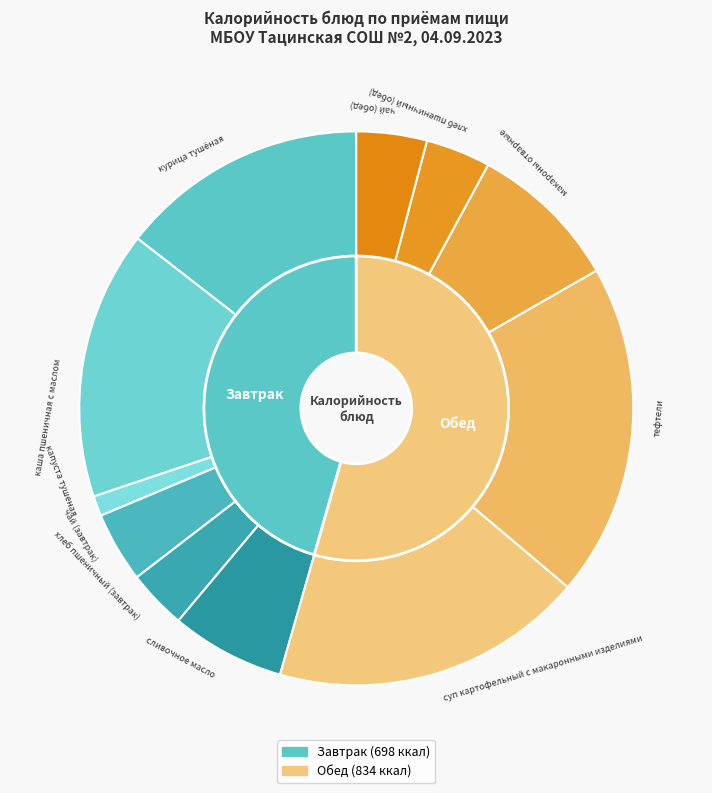

Between тефтели and хлеб пшеничный (завтрак), which is larger?

тефтели